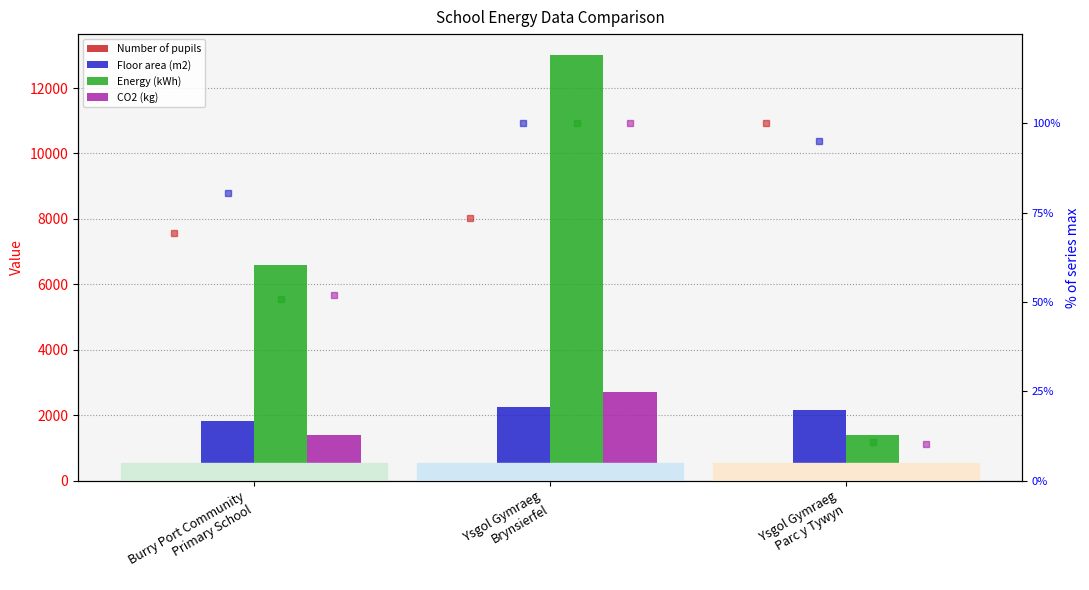

Read the Number of pupils value at Ysgol Gymraeg
Parc y Tywyn.

290.0